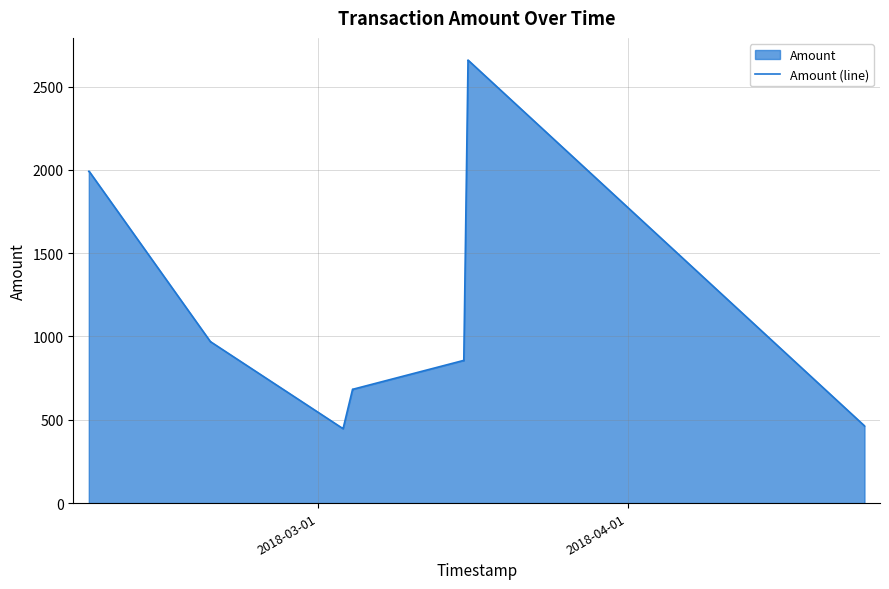

Reading left to right, what are all the values shown in this chart?

1991.4	1992.4	966.9	967.9	447.3	446.3	684.0	683.0	856.4	855.4	2659.0	2658.0	463.8	462.8